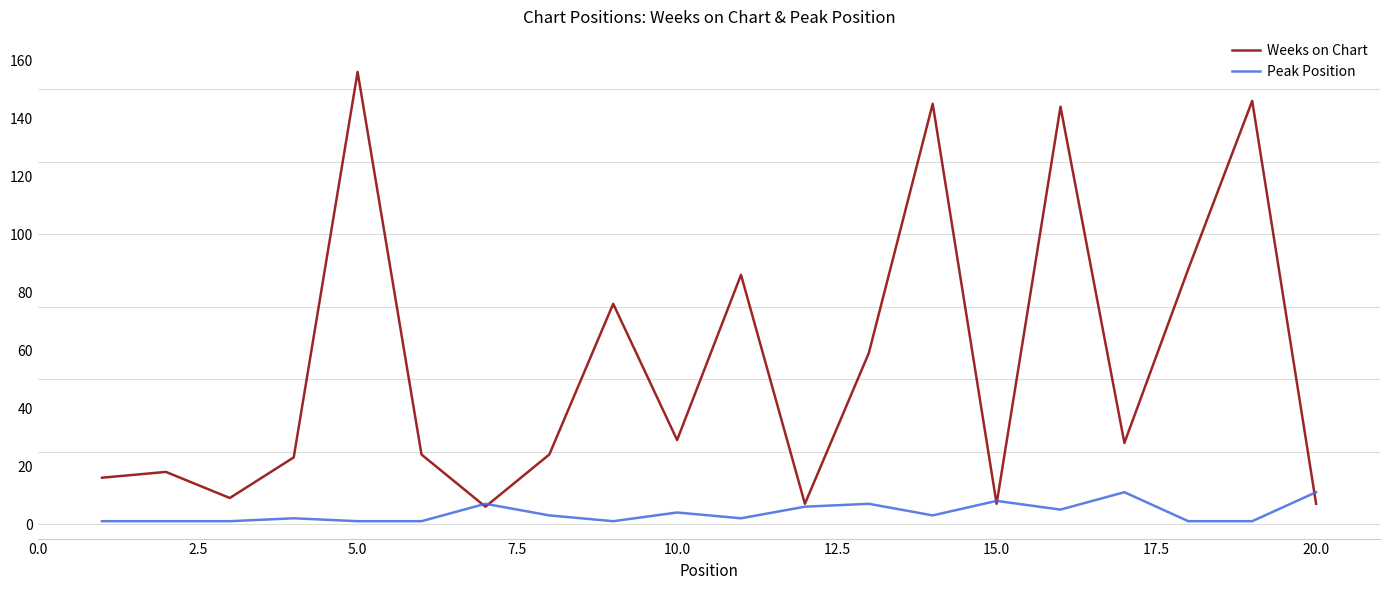

What is the maximum value for Peak Position?

11